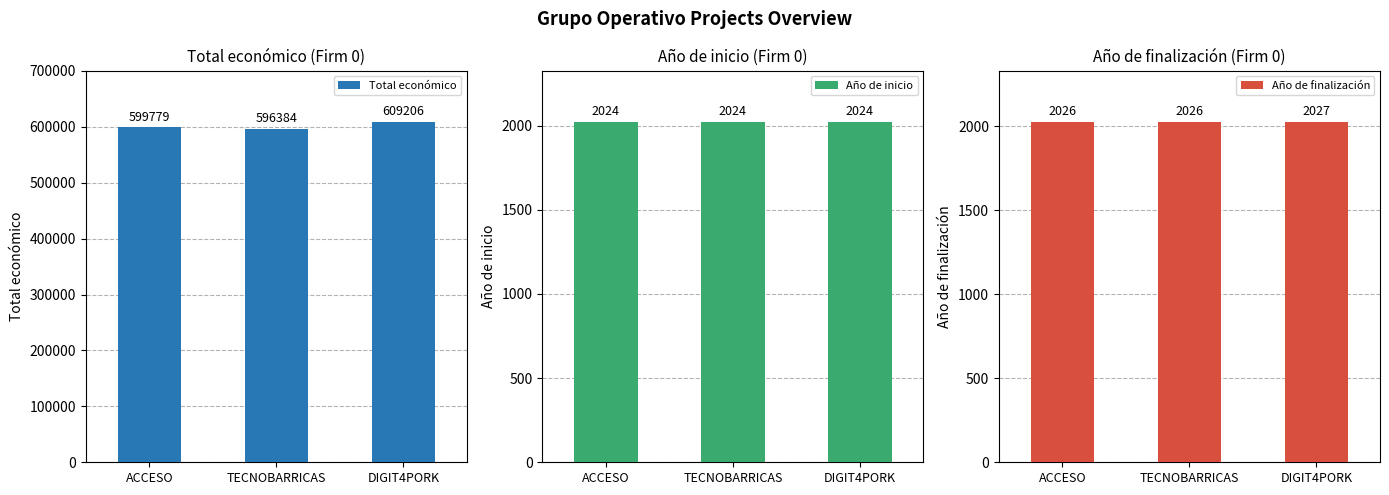

Count the Año de finalización values in the range 2026 to 2027.

3